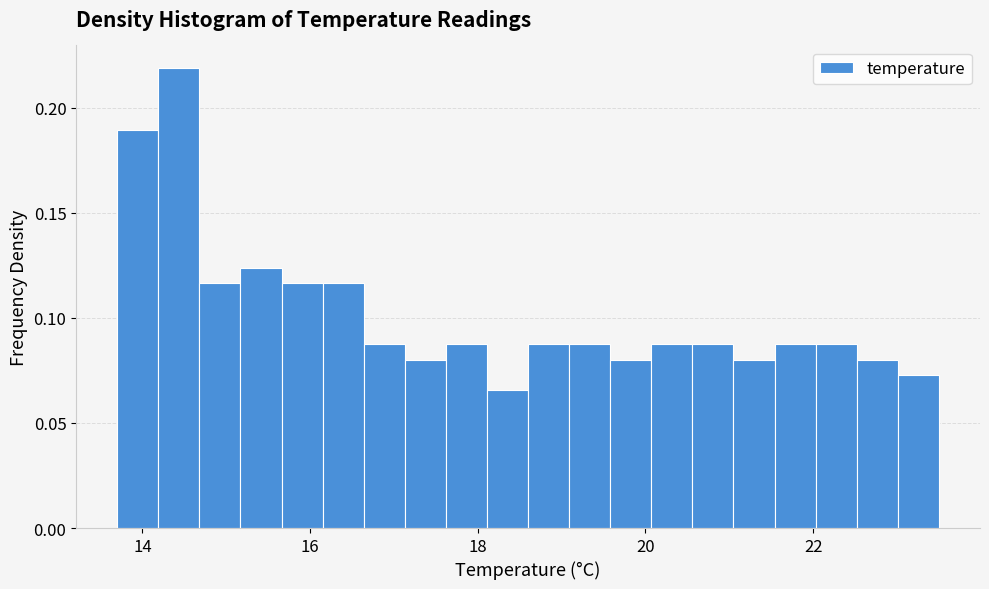

Read against the x-axis, roughly where is the centre of the tallest bar?

14.4